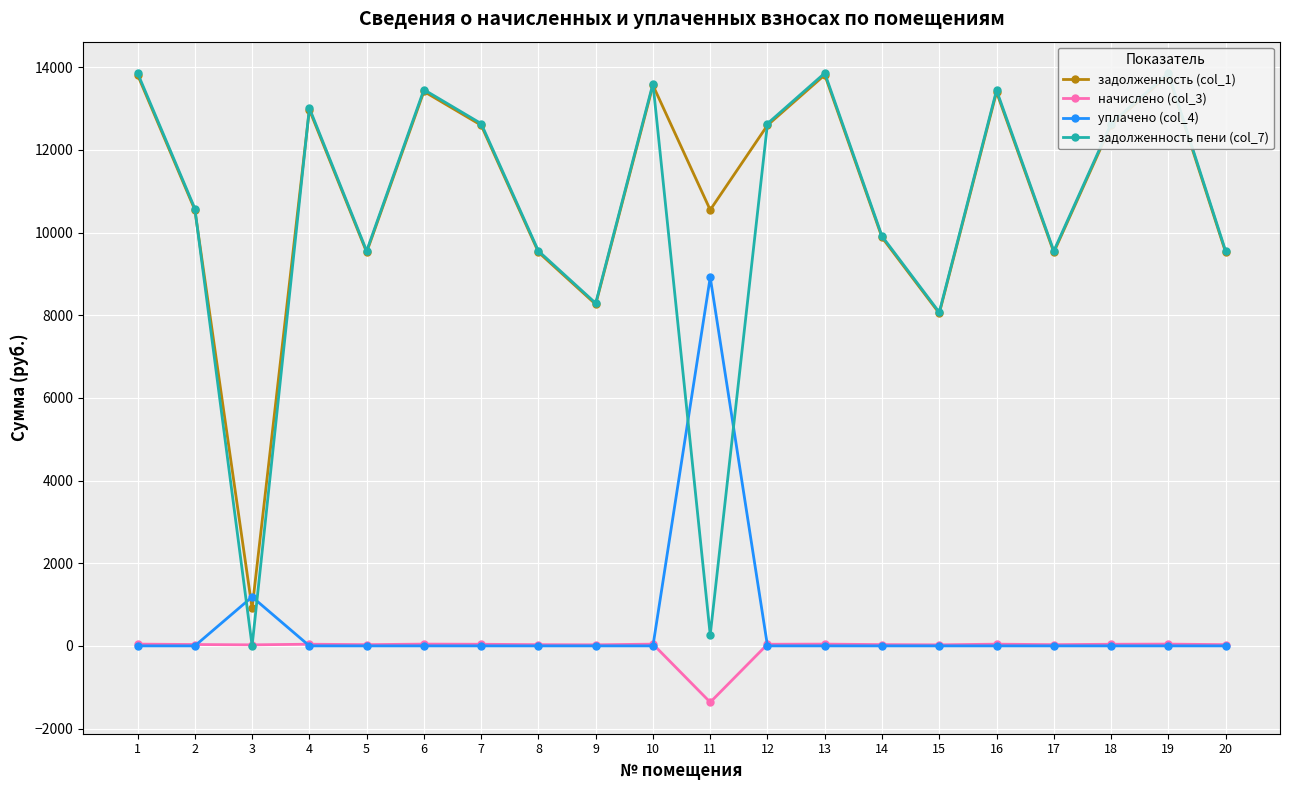

What is the lowest value of the начислено (col_3) series?

-1364.0